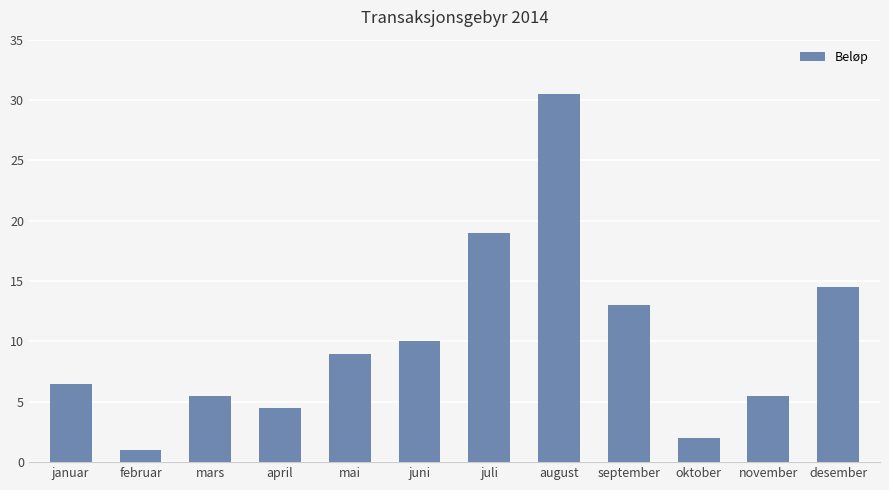

At which category does the chart reach its peak across all series?

august